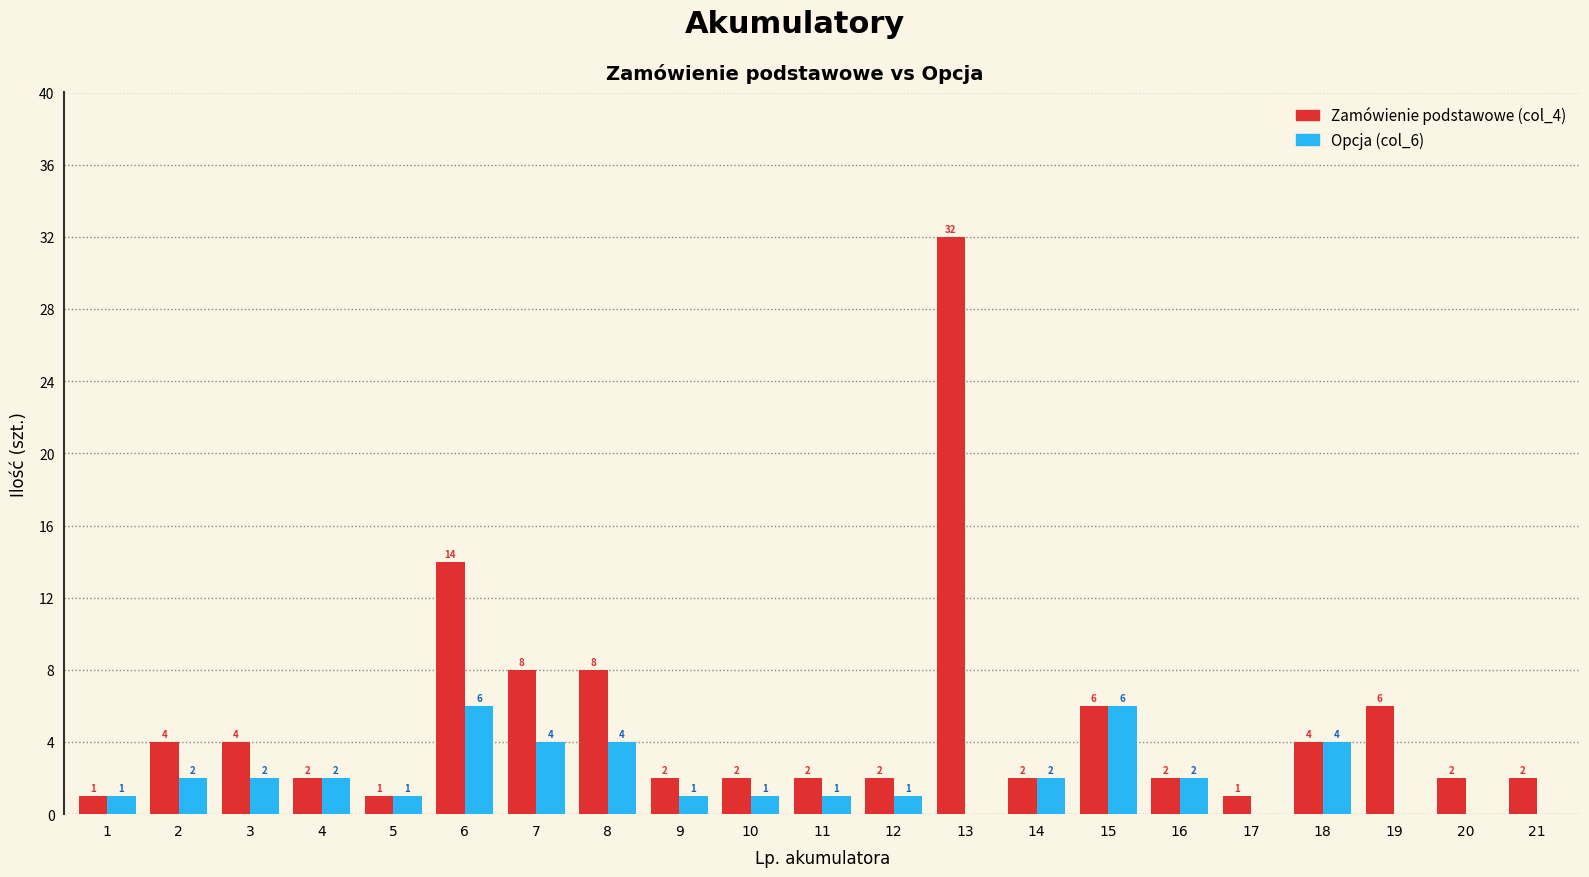

What is the total value across all series at 7?

12